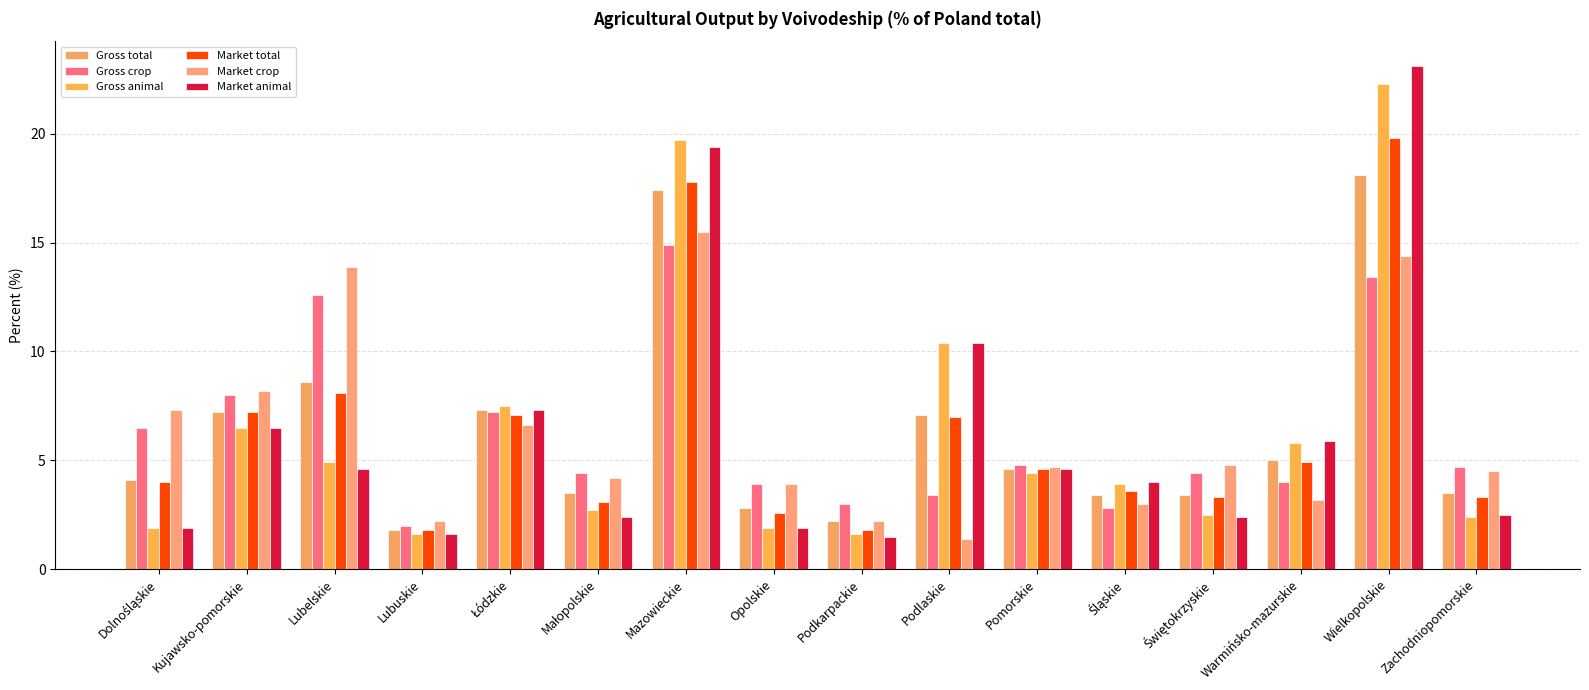

What is the total value across all series at Łódzkie?

43.0